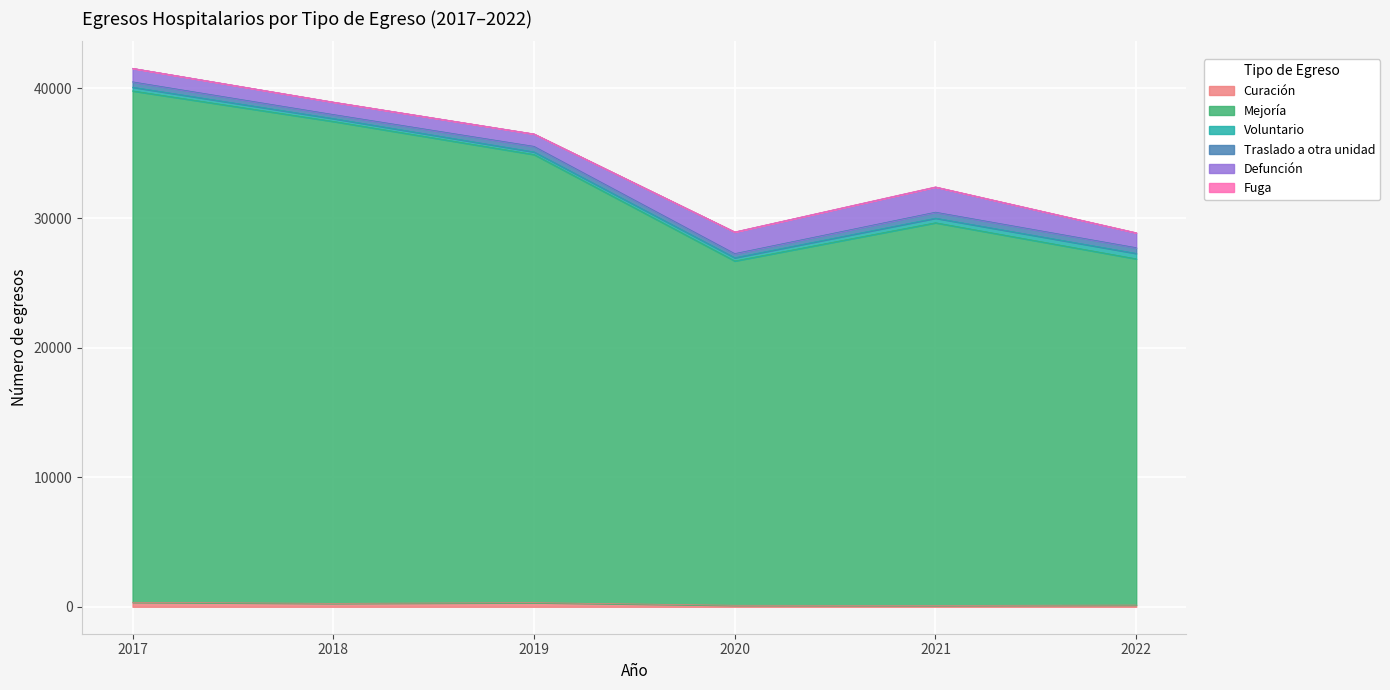

At which category is the sum across all series the highest?

2017